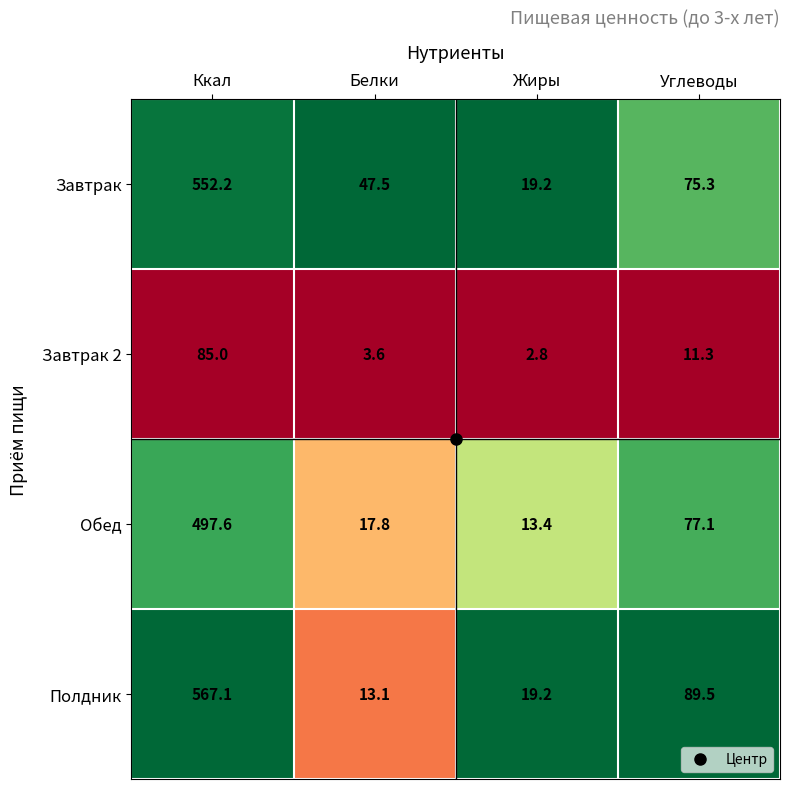

Which series has the largest total across all categories?

Завтрак